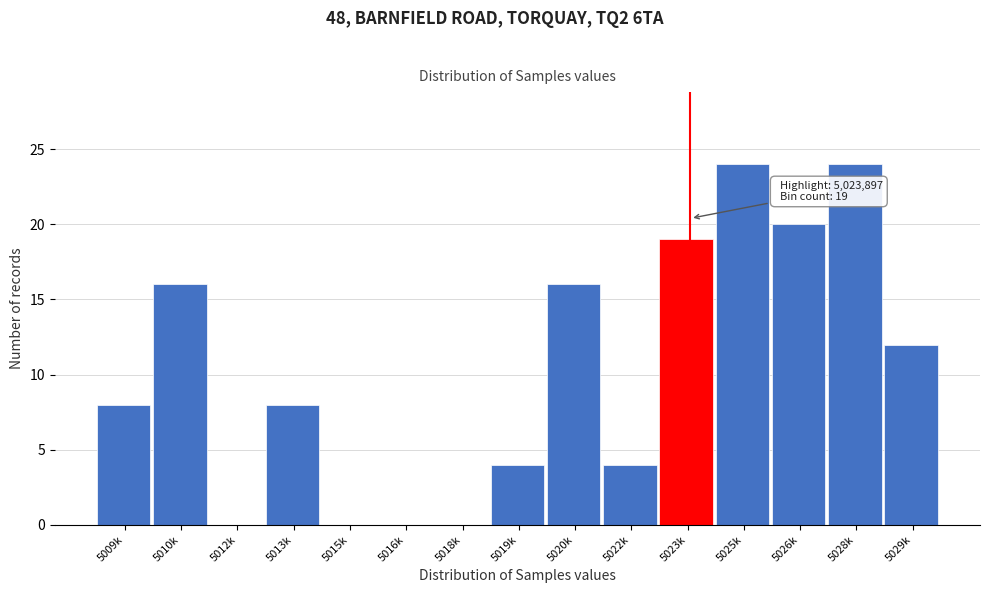

Reading left to right, extract all data points from this chart.

5009k=8	5010k=16	5012k=0	5013k=8	5015k=0	5016k=0	5018k=0	5019k=4	5020k=16	5022k=4	5023k=19	5025k=24	5026k=20	5028k=24	5029k=12